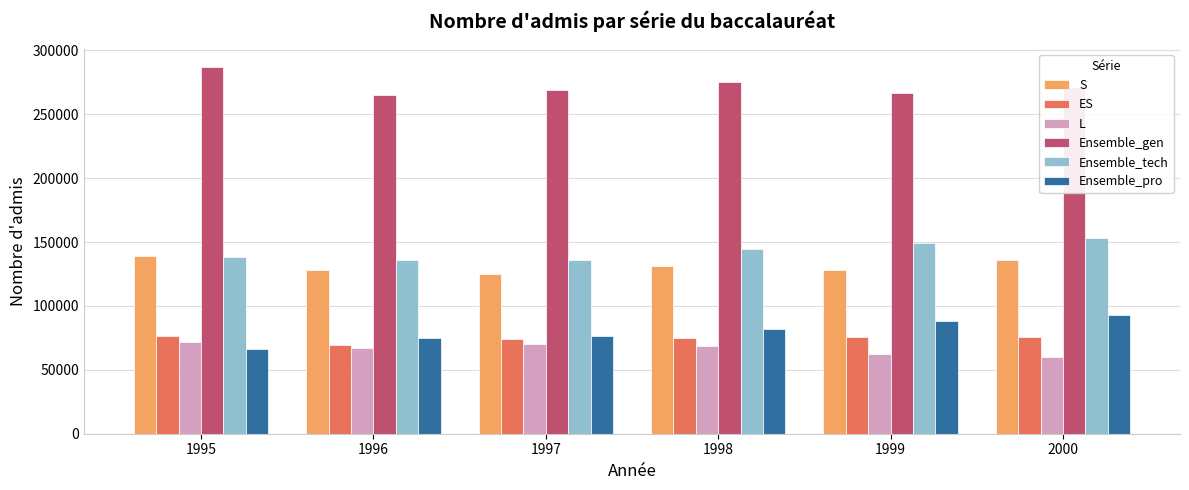

What is the sum of the ES values at 2000 and 1999?

151055